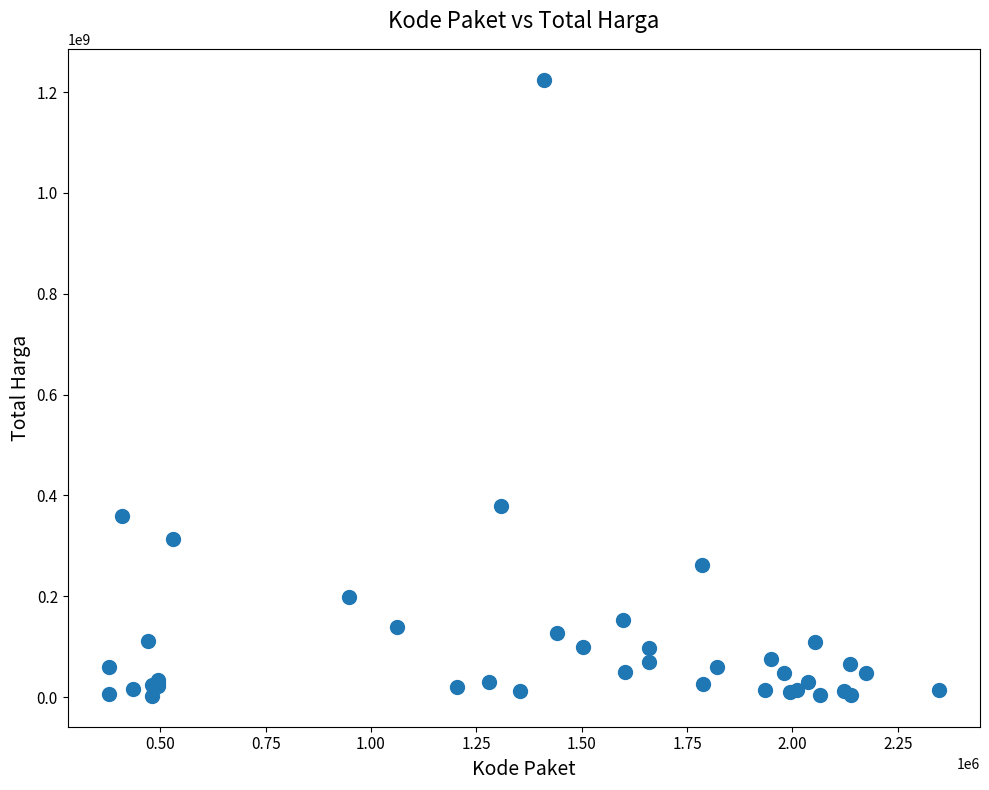

What Y value in the scatter plot is closest to 613538875?

379075000